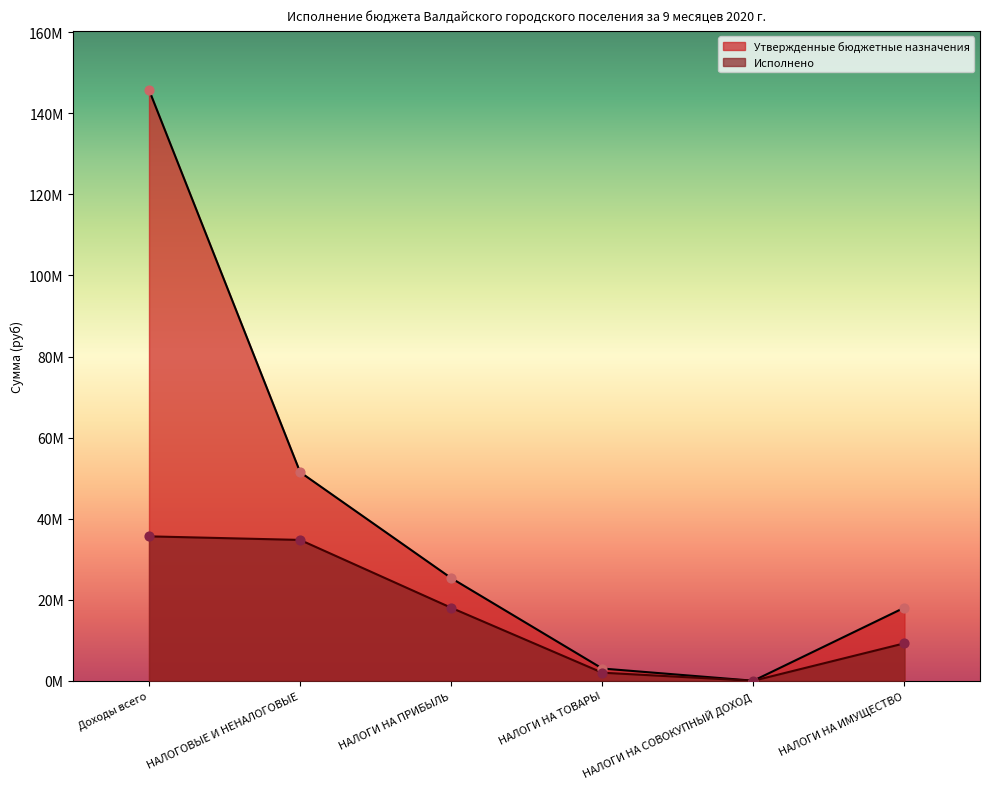

Which series contains the lowest Y value?

Исполнено